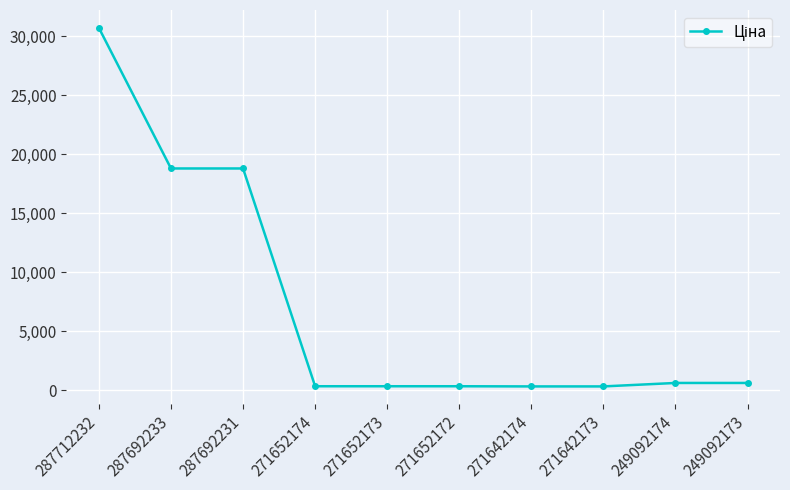

What is the sum of all values?

71113.1